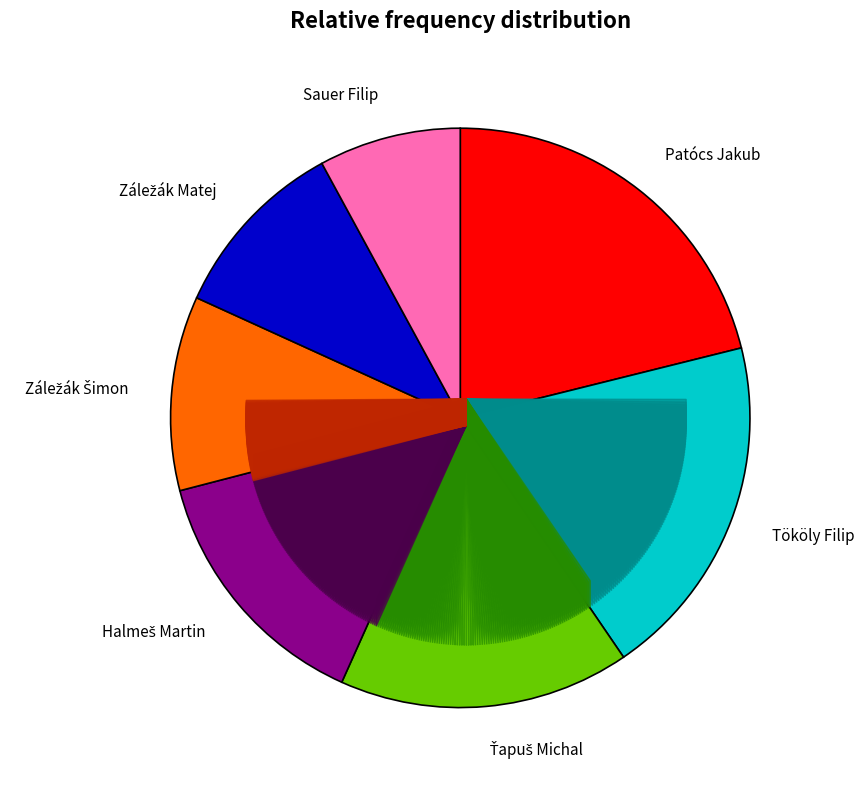

Which slice is the smallest?

Sauer Filip